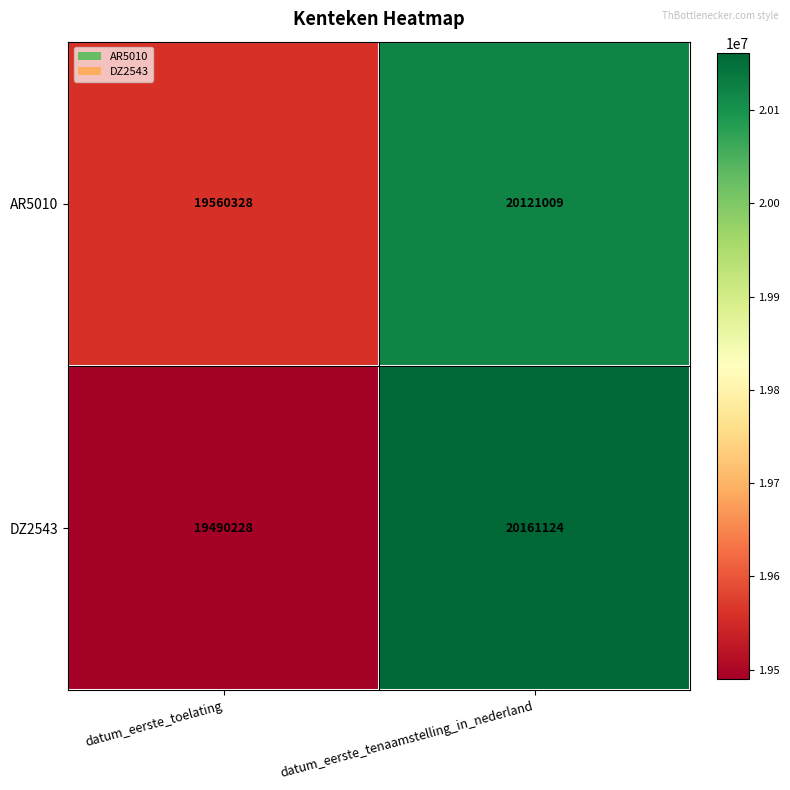

Which series has the widest spread of values?

DZ2543